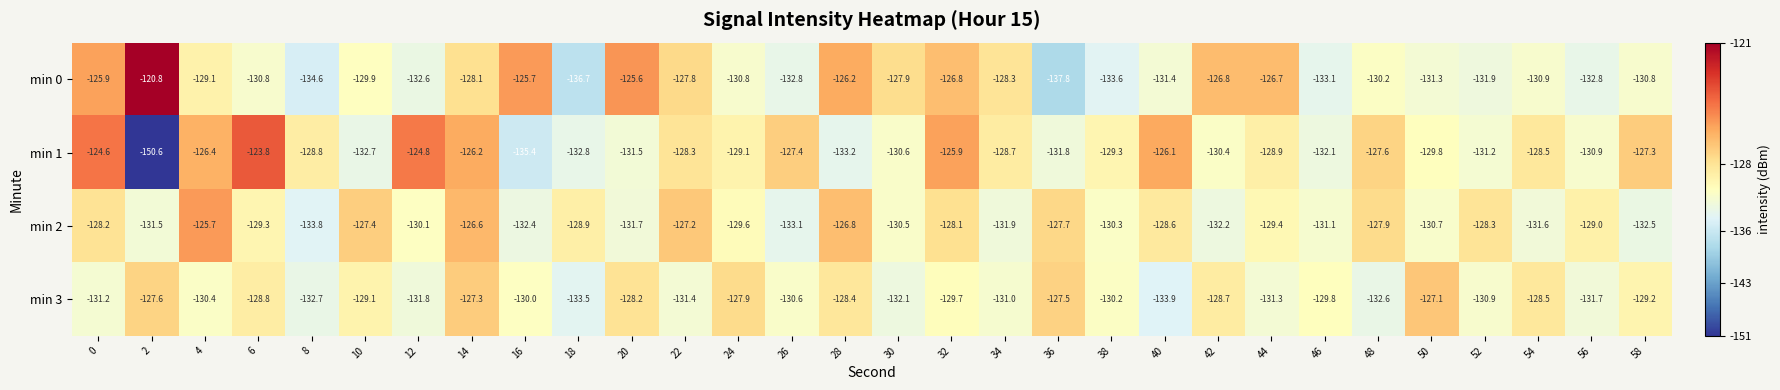

How many values in the min 0 series are below -130?

16